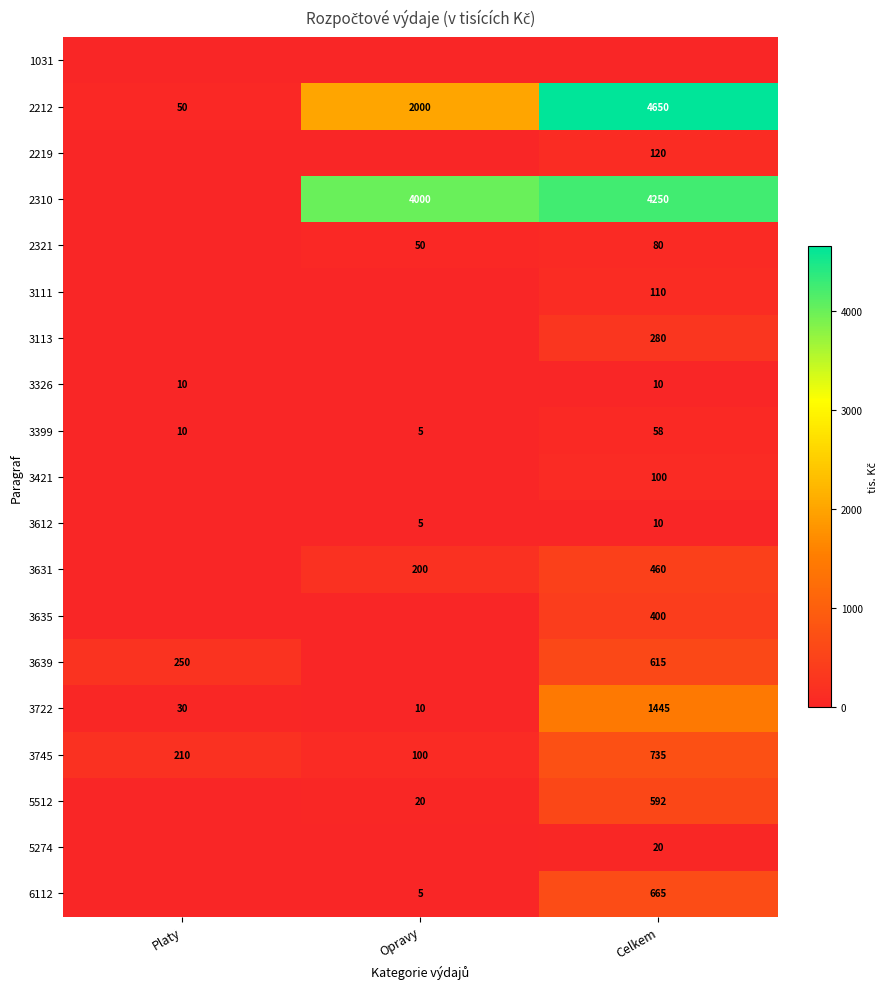

What is the difference between the maximum and minimum values in the 3399 series?

53